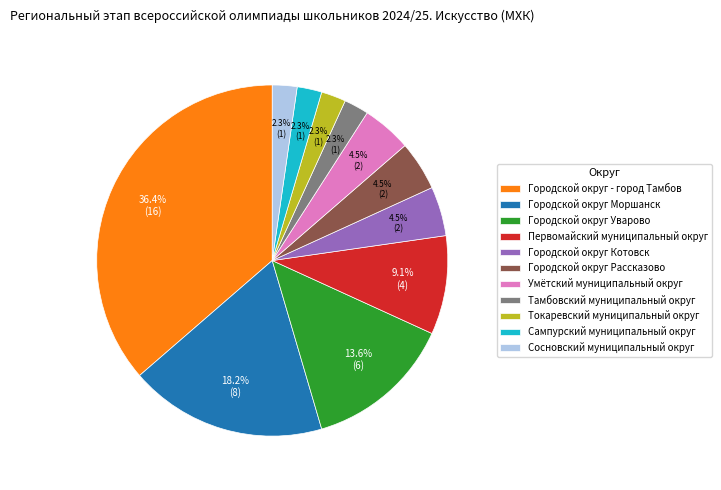

Is the sum of Токаревский муниципальный округ and Городской округ Уварово greater than half?

No